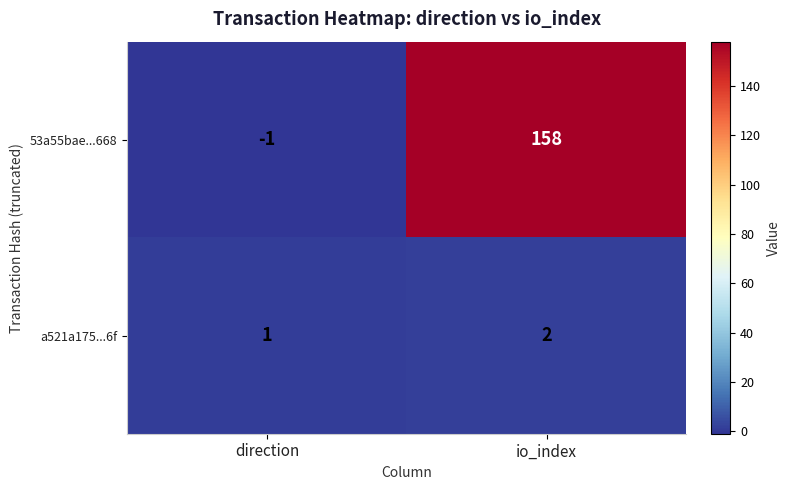

Rank the categories by a521a175...6f value from lowest to highest.

direction, io_index